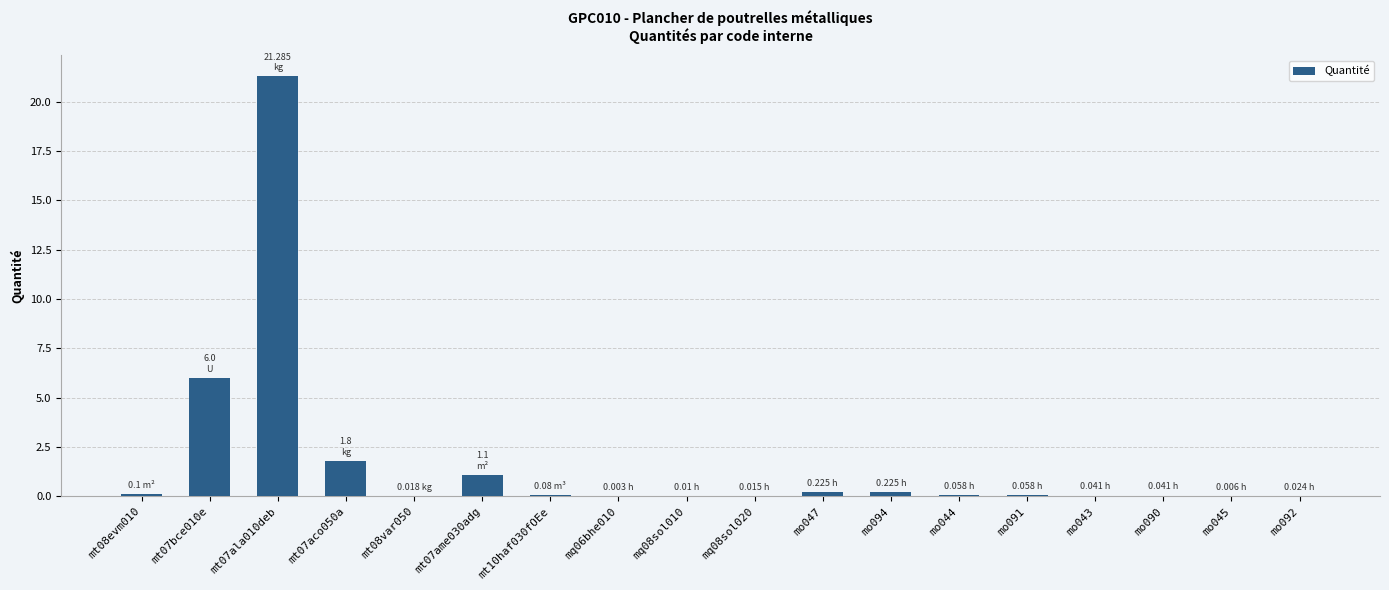

The chart shows a value of 0.0 at mq08sol020. True or false?

True